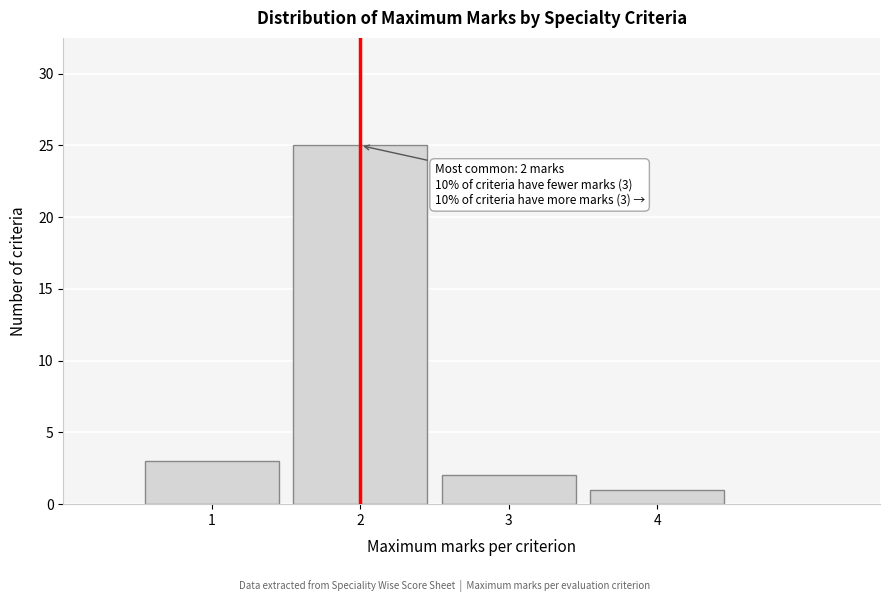

Which range on the x-axis has the tallest bar?

1.5 to 2.5